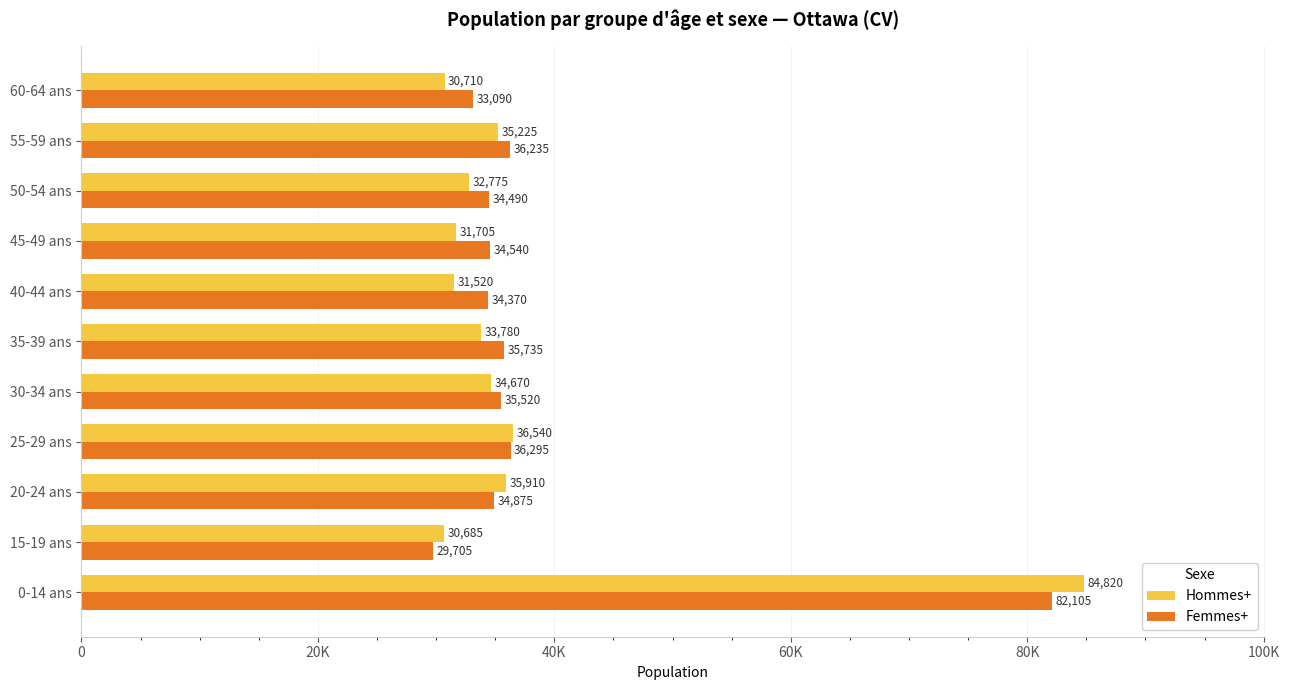

What are all the series names shown in the legend?

Hommes+, Femmes+